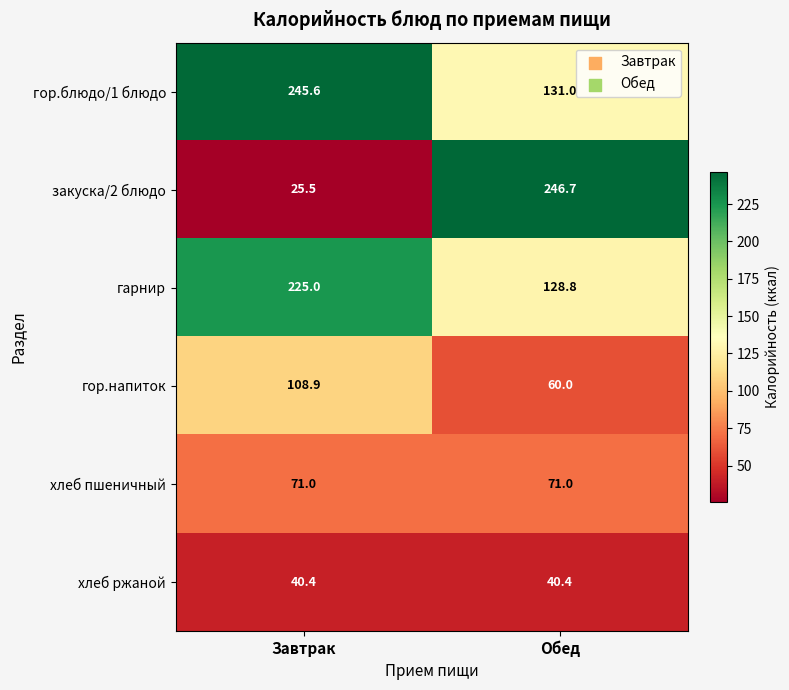

Is it true that хлеб ржаной equals 53.0 at Обед?

False